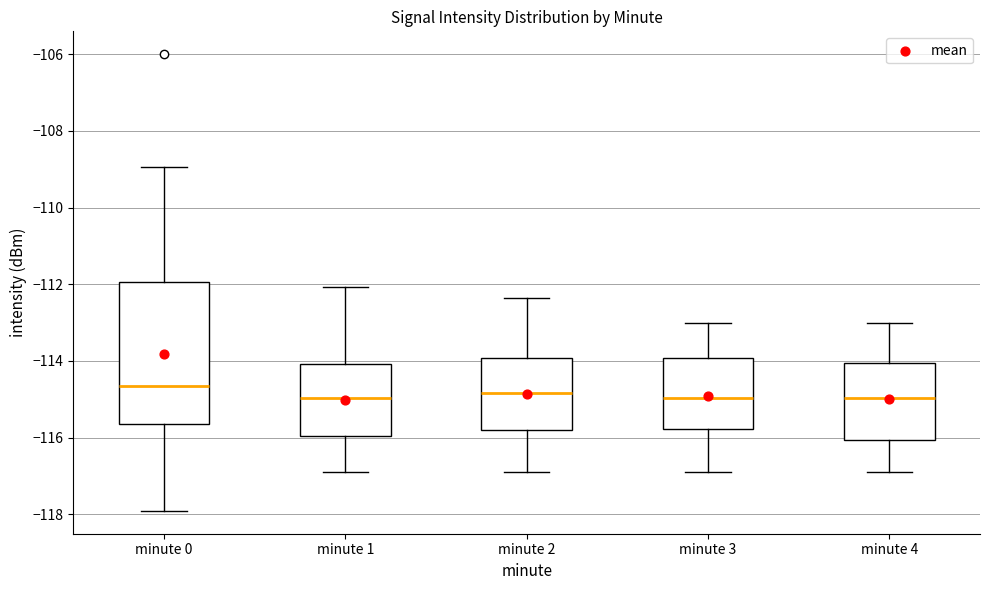

Reading left to right, transcribe this box plot: for each box, give where its median line is, the range the box spans, and where its two whiskers end, as read against the y-axis. The values are not printed on the chart, so give them approximately, as read against the axis.

minute 0: median -114.6, box -115.6 to -112.0, whiskers -118.0 to -109.0
minute 1: median -115.0, box -116.0 to -114.0, whiskers -117.0 to -112.0
minute 2: median -114.8, box -115.8 to -114.0, whiskers -117.0 to -112.4
minute 3: median -115.0, box -115.8 to -114.0, whiskers -117.0 to -113.0
minute 4: median -115.0, box -116.0 to -114.0, whiskers -117.0 to -113.0